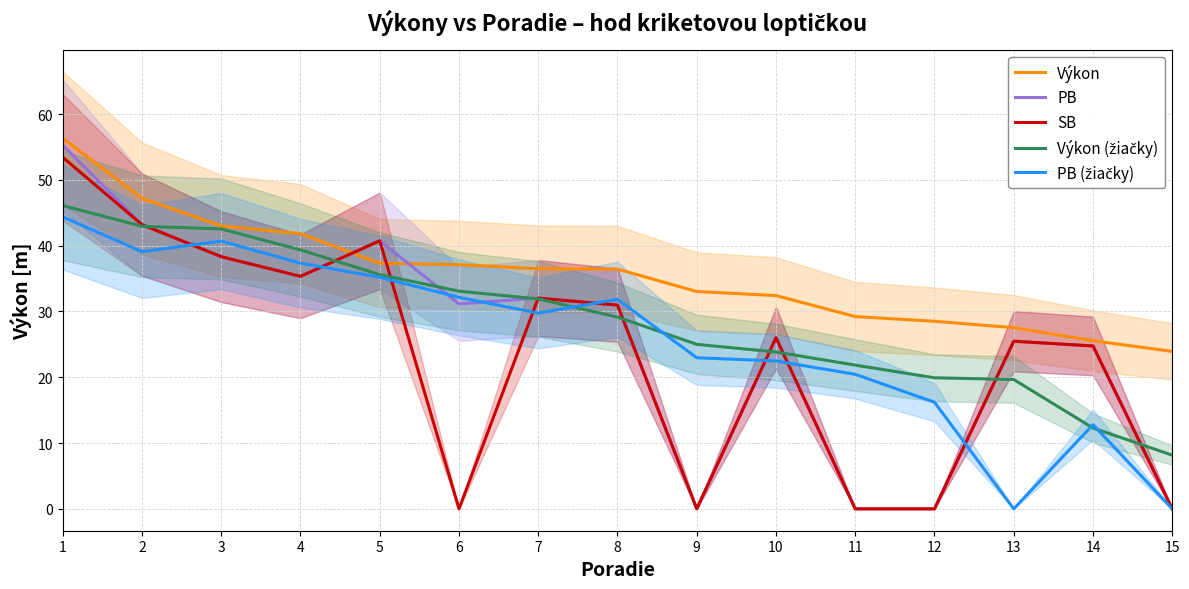

What is the total value across all series at 9?

81.0